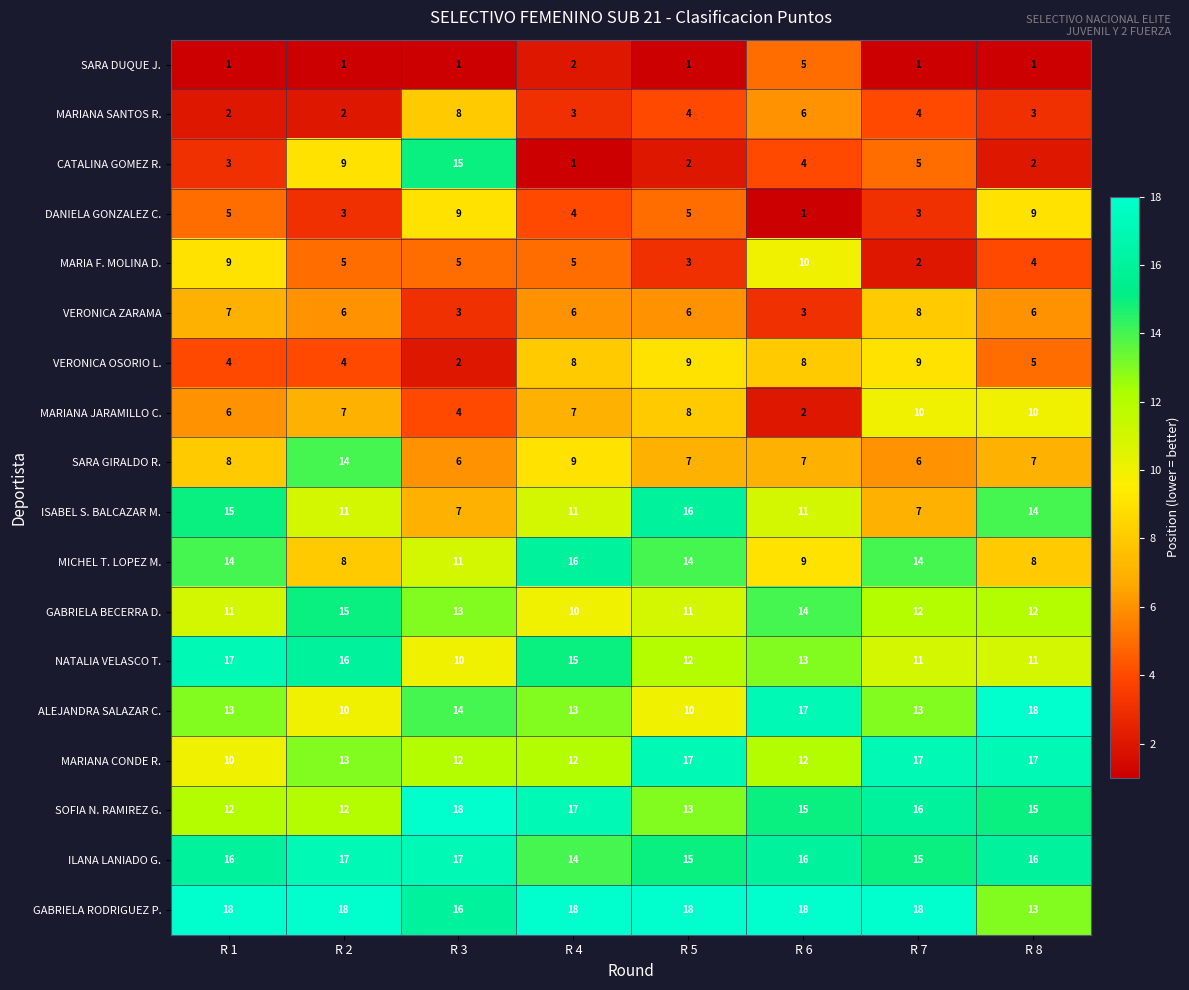

Which category has the highest value in the NATALIA VELASCO T. series?

R 1